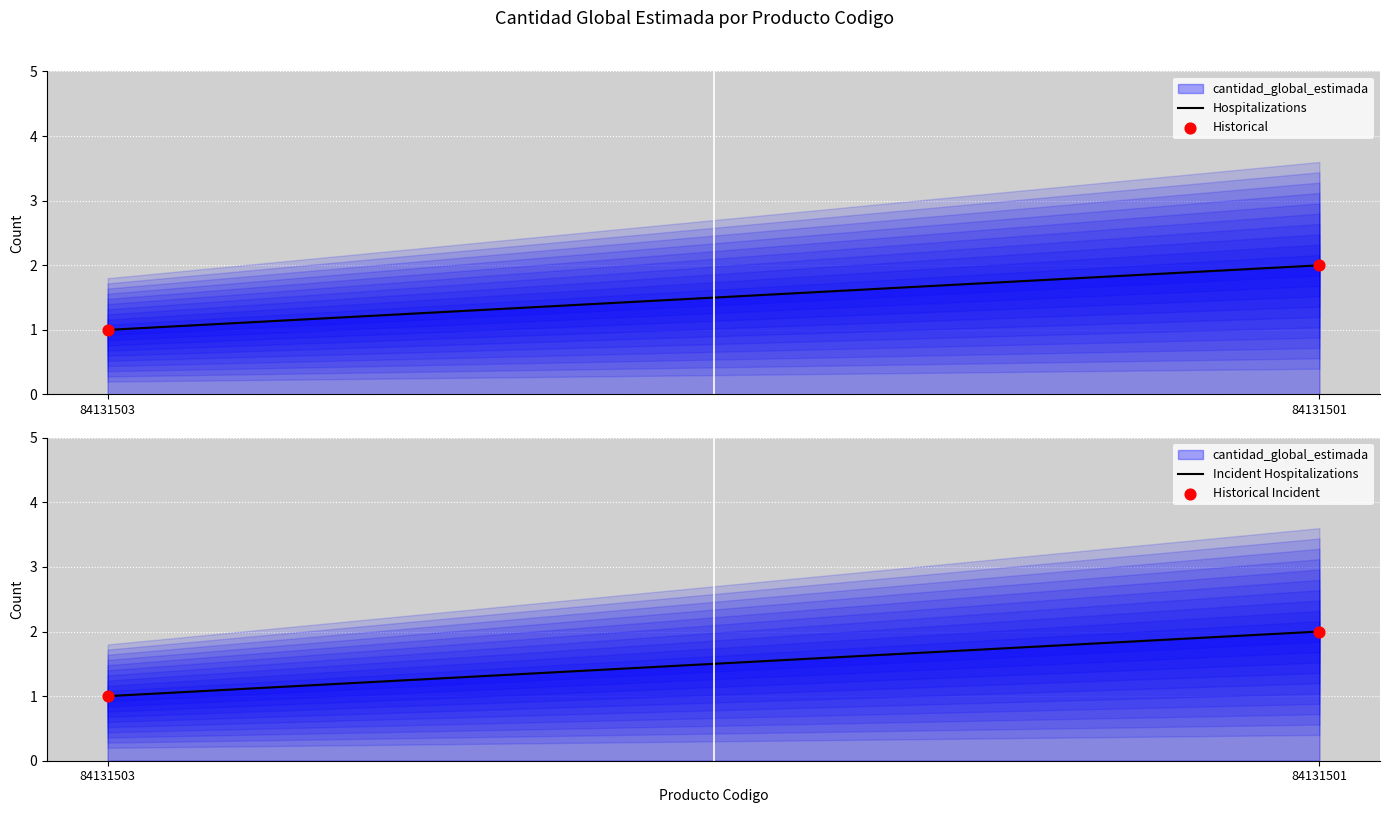

Is the value of Incident Hospitalizations at 84131501 greater than the value of Historical Incident at 84131501?

No